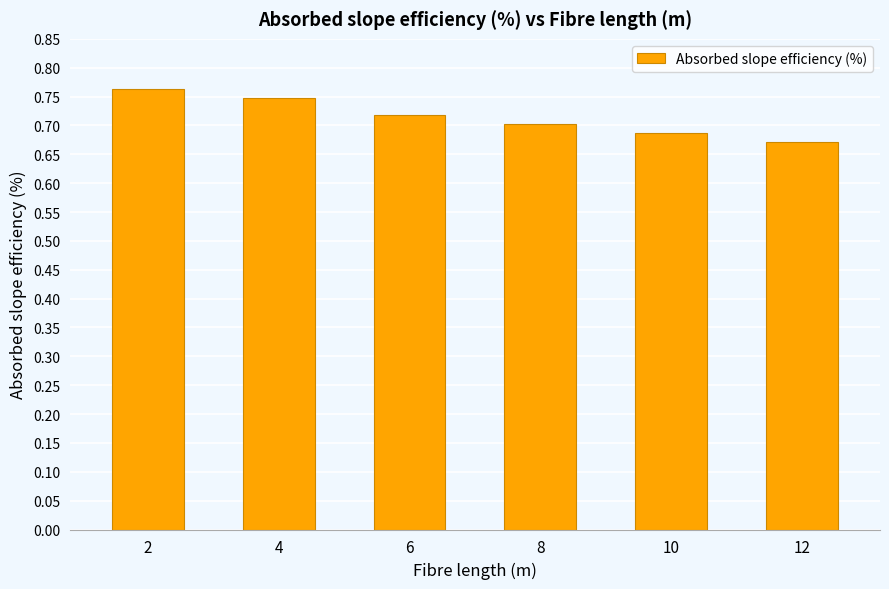

The value at 12 is 0.9. True or false?

False